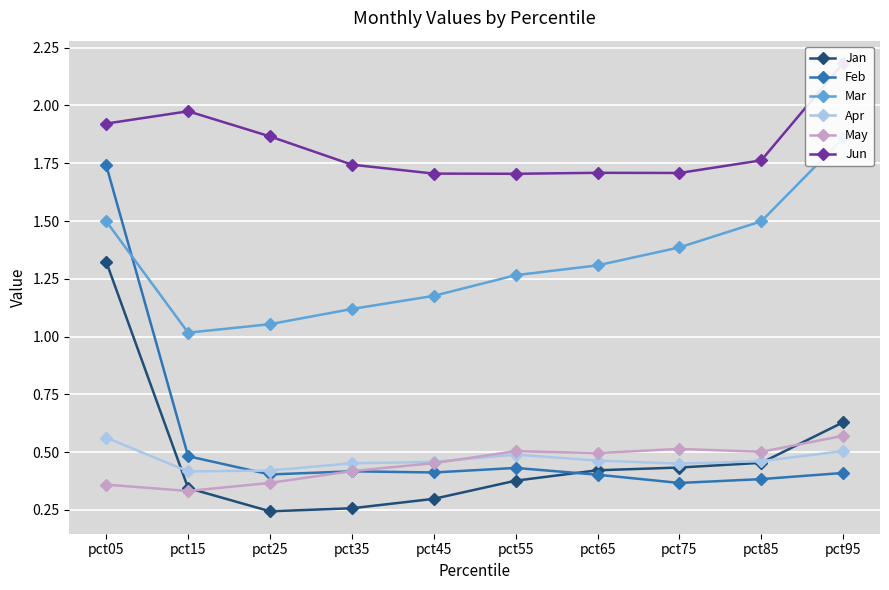

Is the value of Jan at pct05 greater than the value of Feb at pct05?

No